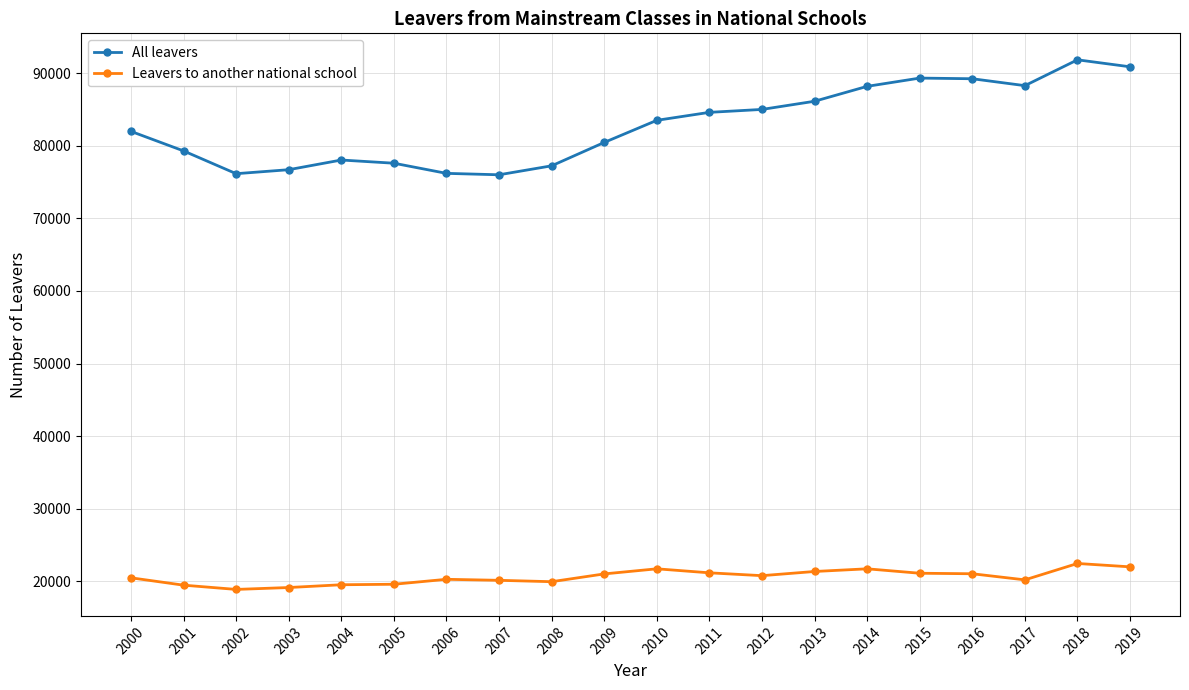

Does the chart display data point markers on the line(s)?

Yes